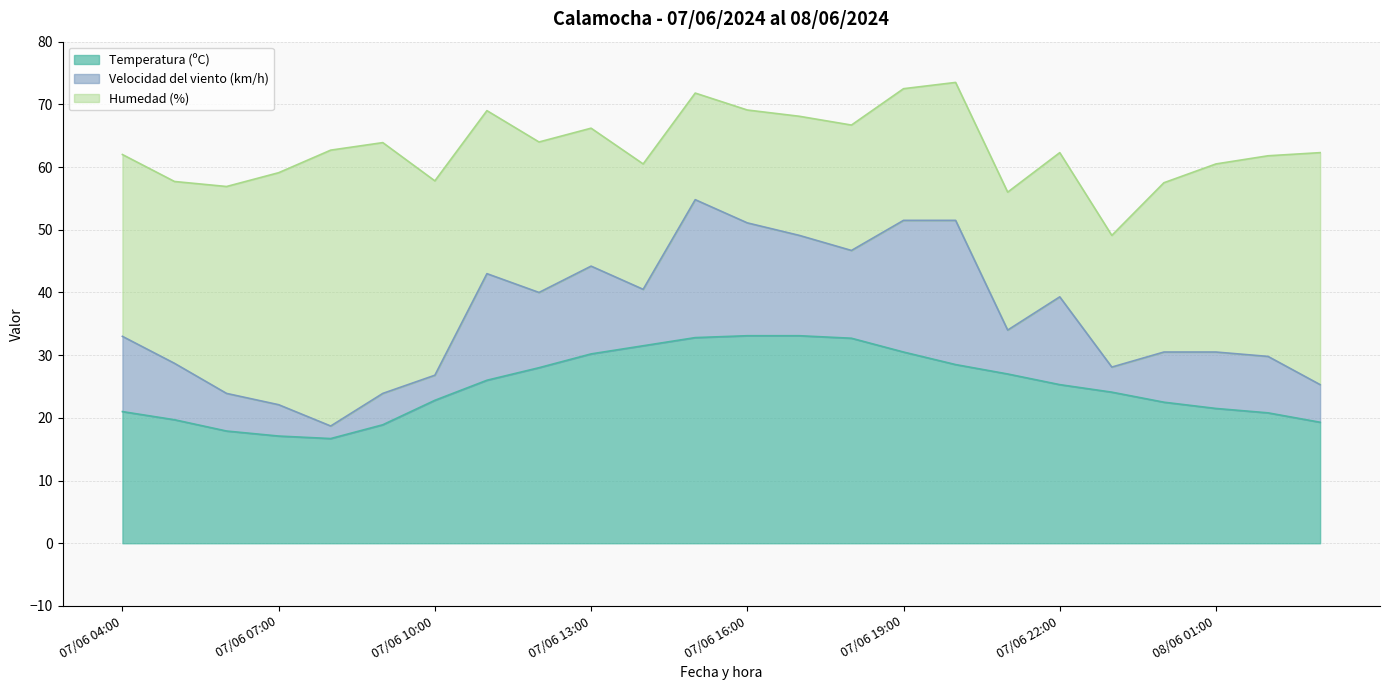

Where does the Temperatura (ºC) series first go above 25?

07/06 11:00